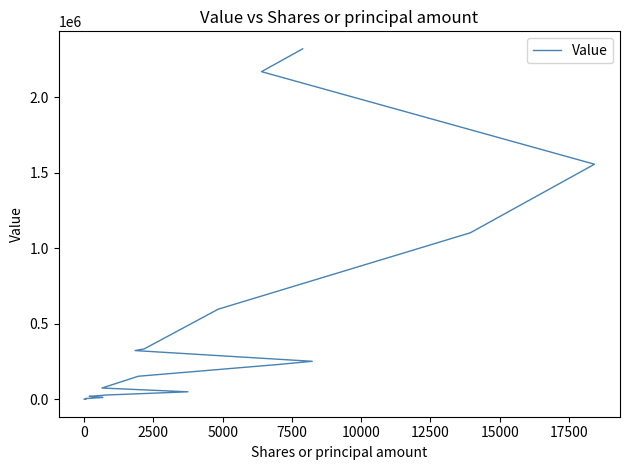

How many lines are shown in the chart?

1